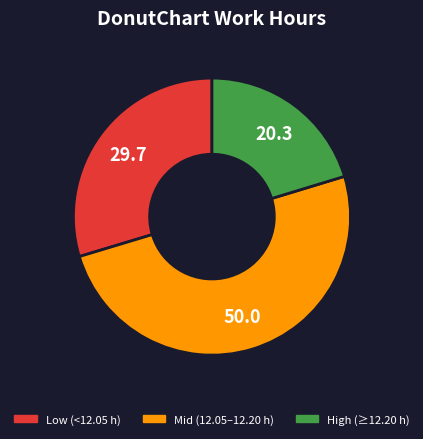

Count the number of slices in the pie.

3